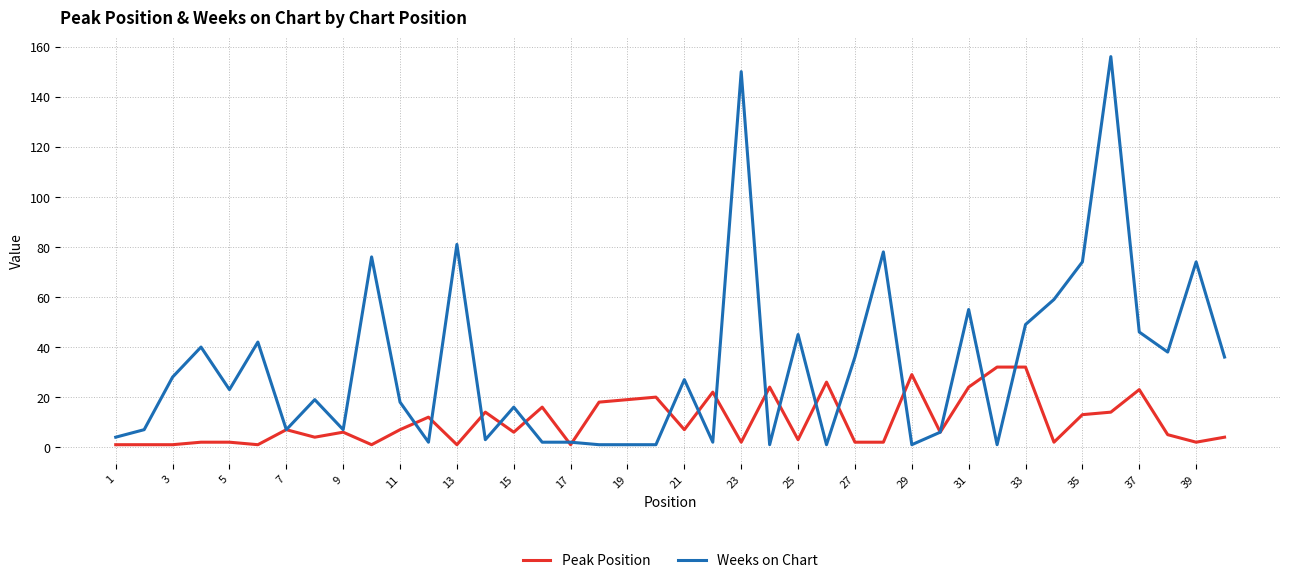

Which series has the widest spread of values?

Weeks on Chart